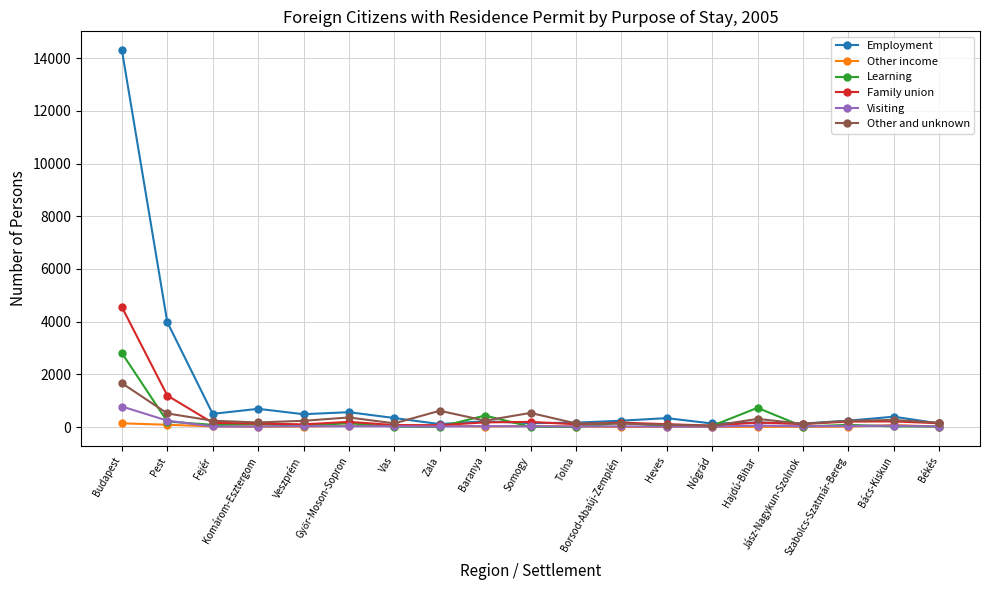

What is the label of the 19th point from the left?

Békés